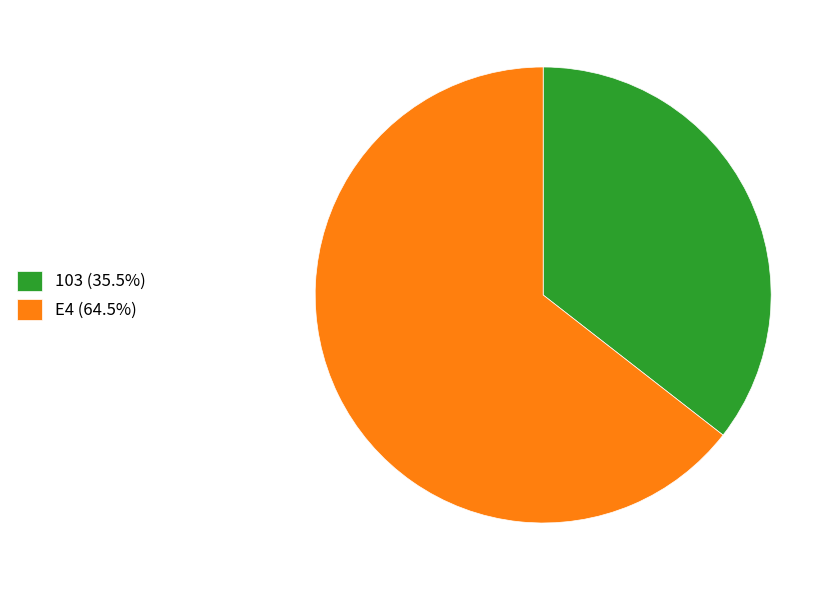

Approximately how many times larger is the value at E4 compared to 103?

1.8